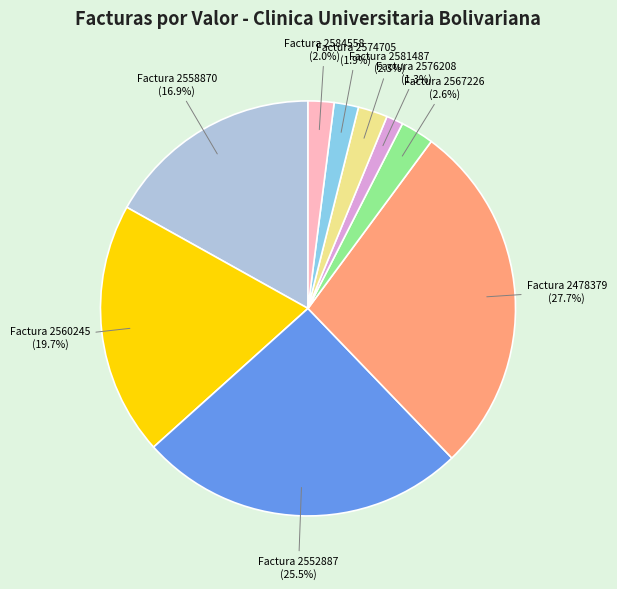

Does any single category account for the majority?

No